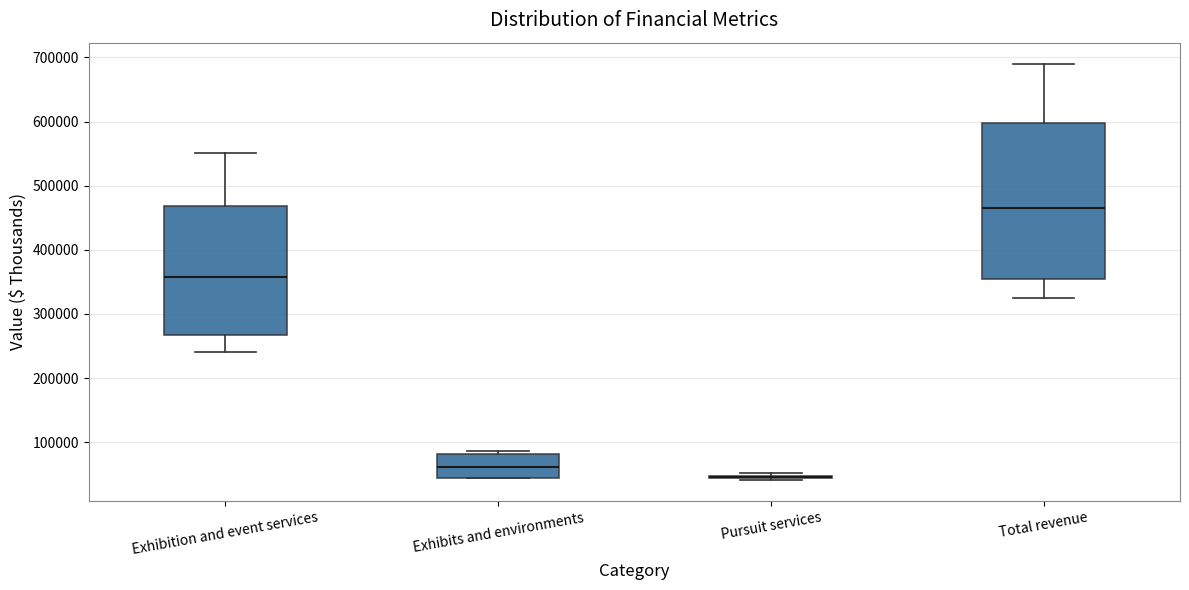

Where is the lower edge of the box for Total revenue on the y-axis? The values are not printed on the chart, so give them approximately, as read against the axis.

350000